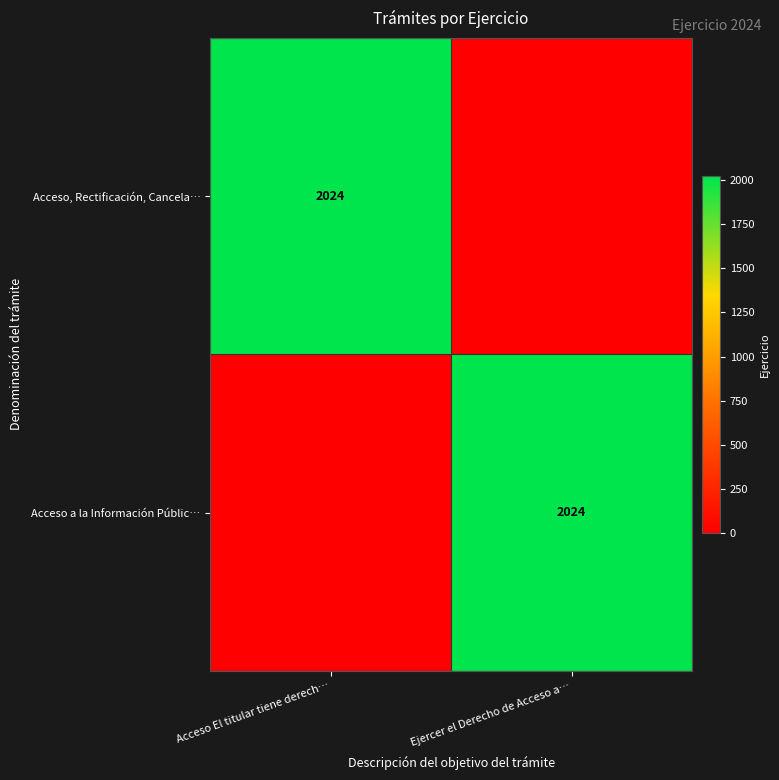

Is it true that Acceso a la Información Públic… equals 2024 at Ejercer el Derecho de Acceso a…?

True